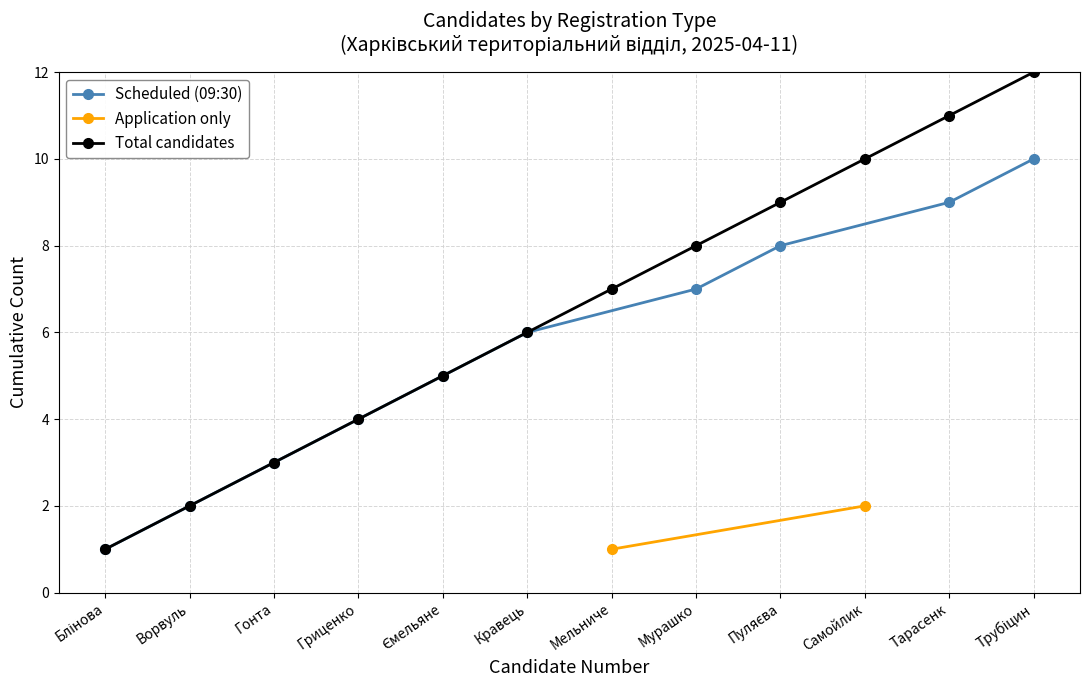

The value at Кравець is 6. True or false?

True